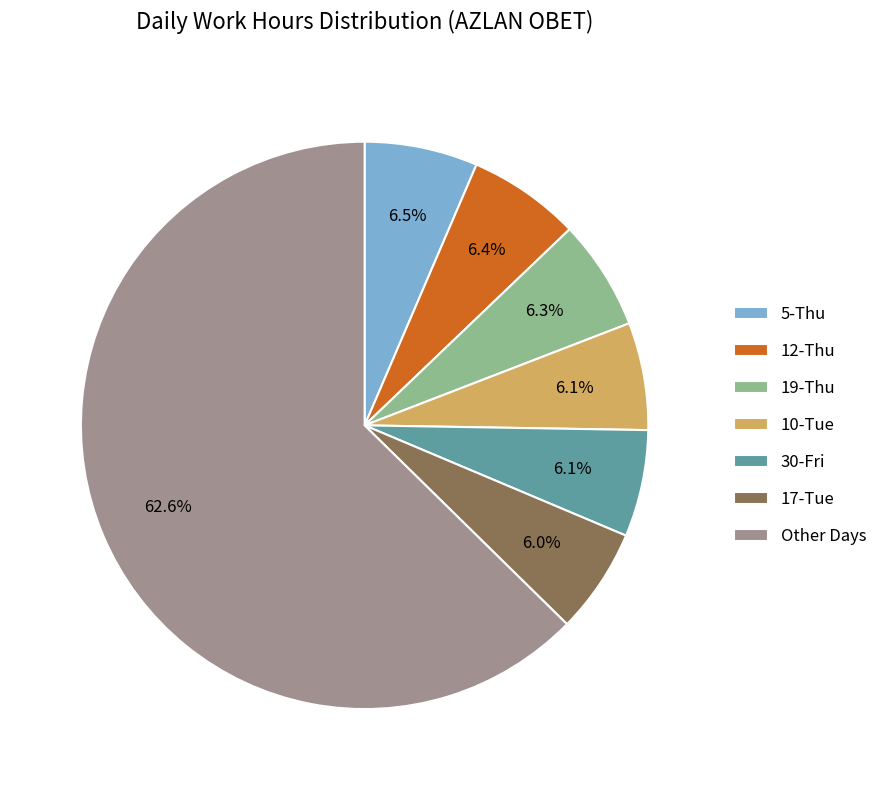

Between 17-Tue and Other Days, which is larger?

Other Days